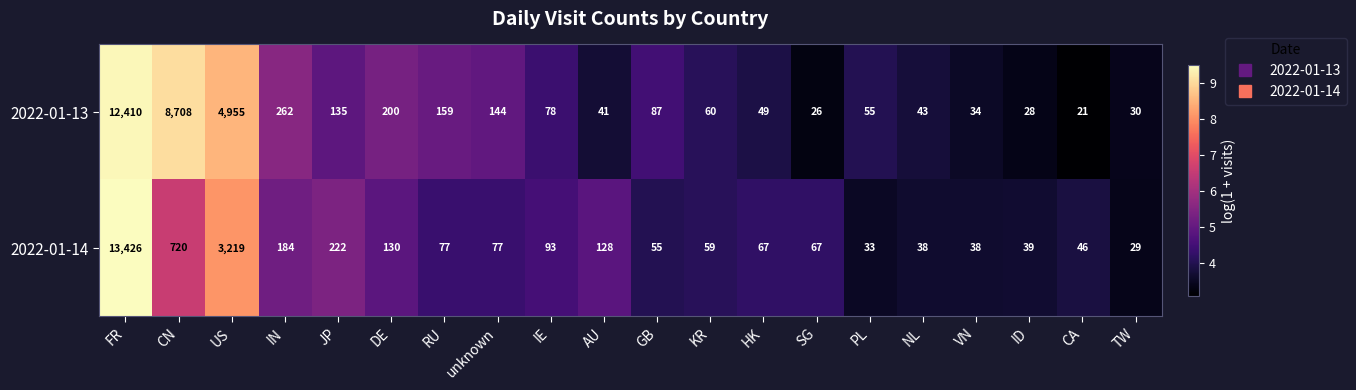

What is the average value of the 2022-01-13 series?

1376